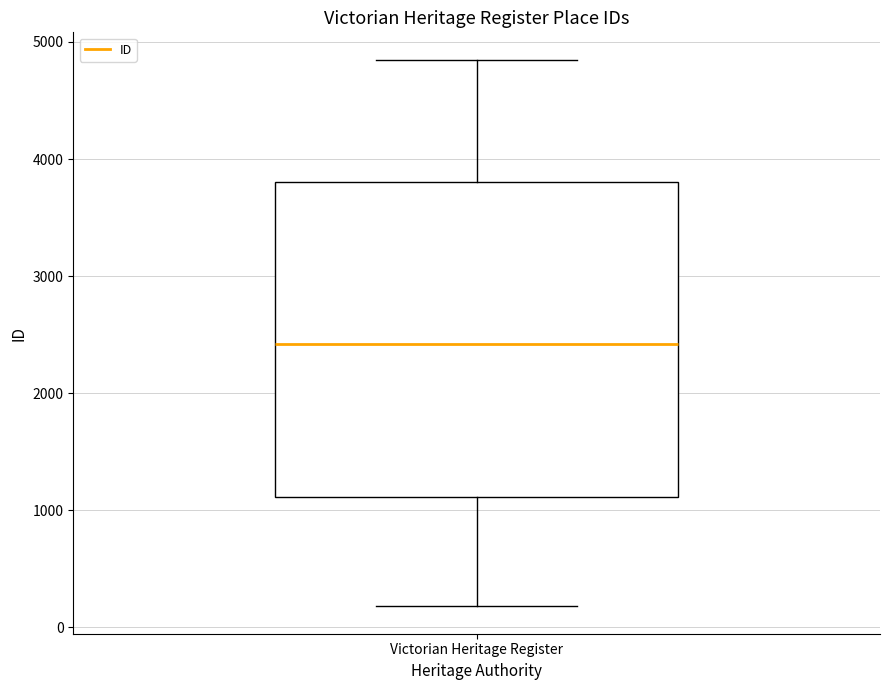

Read this box plot against the y-axis: the position of the median line, the range covered by the box, and the ends of both whiskers. The values are not printed on the chart, so give them approximately, as read against the axis.

median 2400, box 1100 to 3800, whiskers 200 to 4800